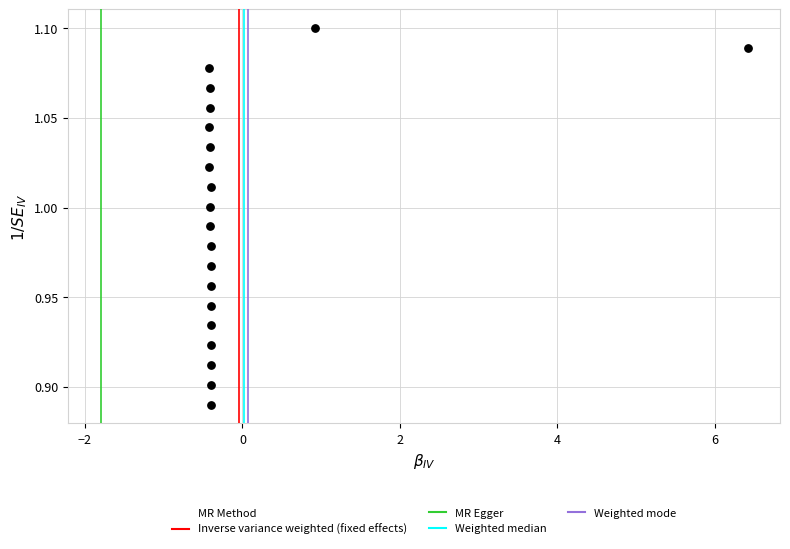

What is the range of X values (max minus min)?

6.8